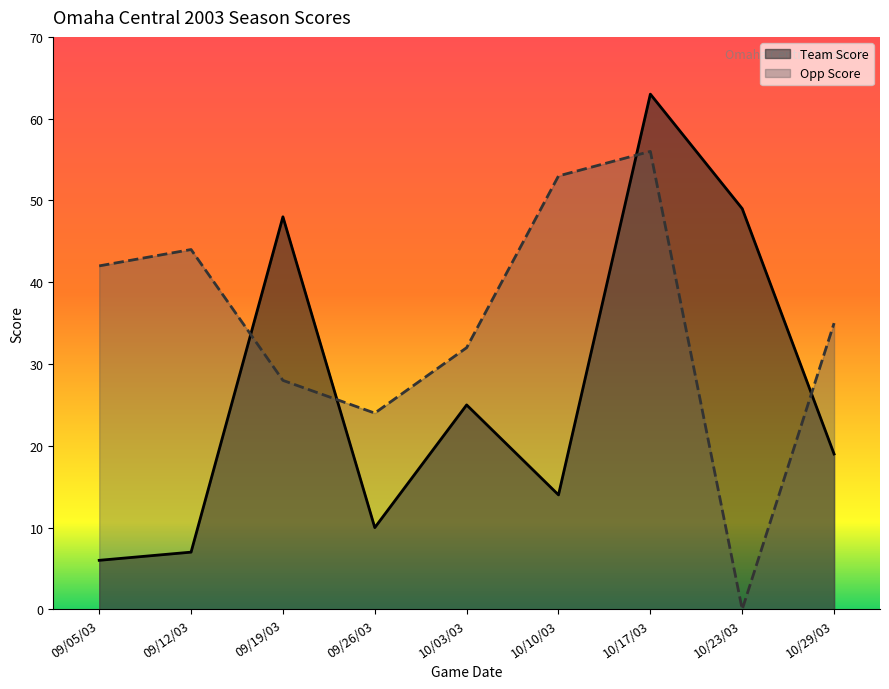

Which category has the highest value across all series?

10/17/03